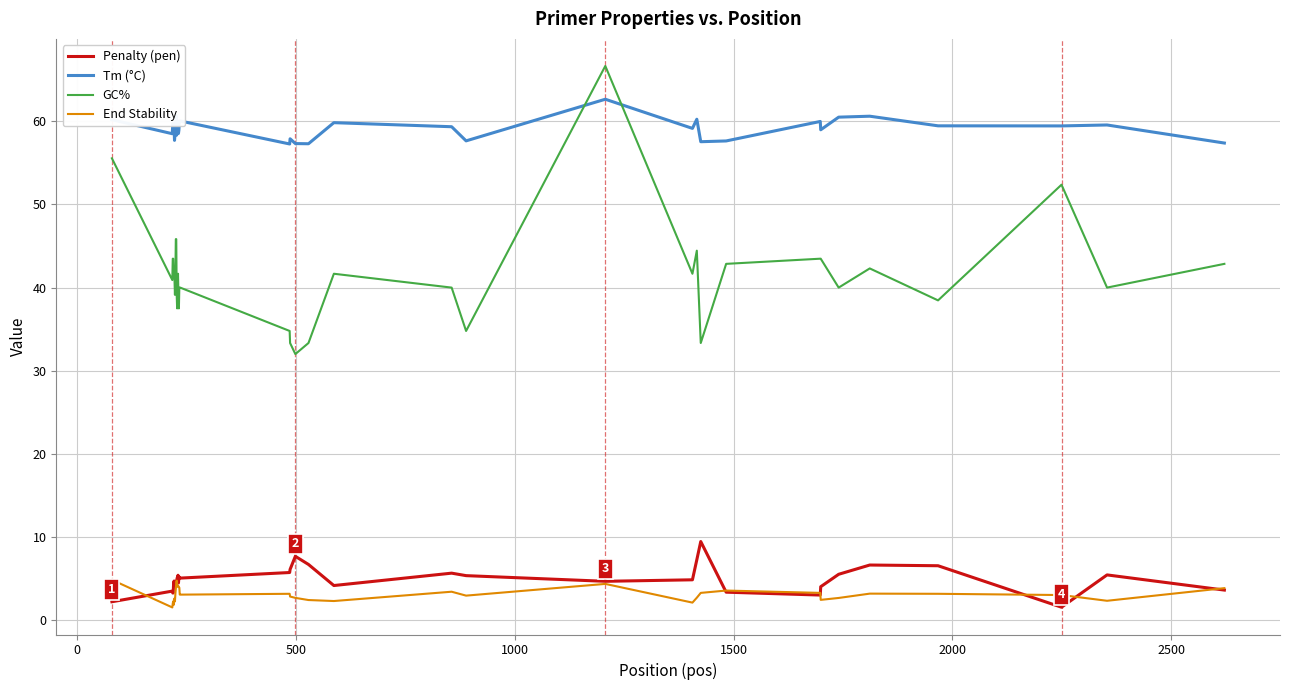

Rank the series by their maximum value, from lowest to highest.

End Stability, Penalty (pen), Tm (°C), GC%